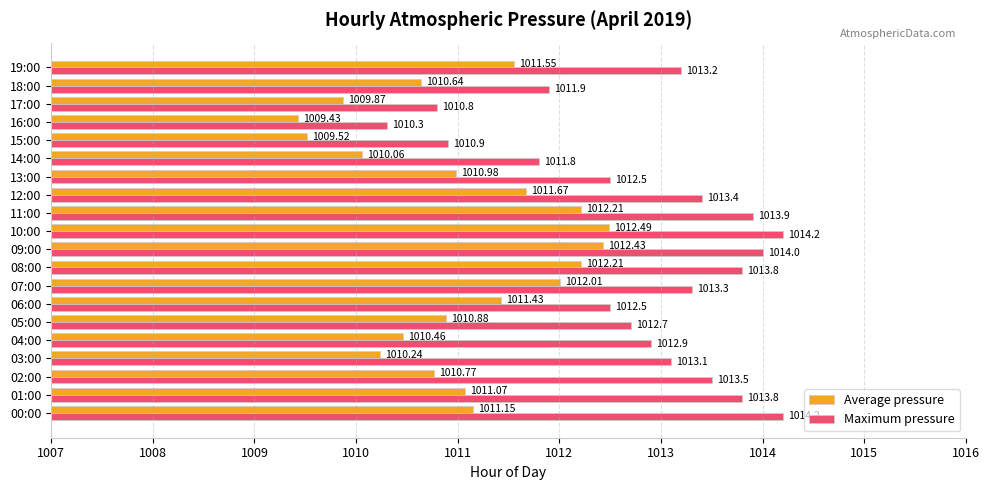

Which series has the largest total across all categories?

Maximum pressure